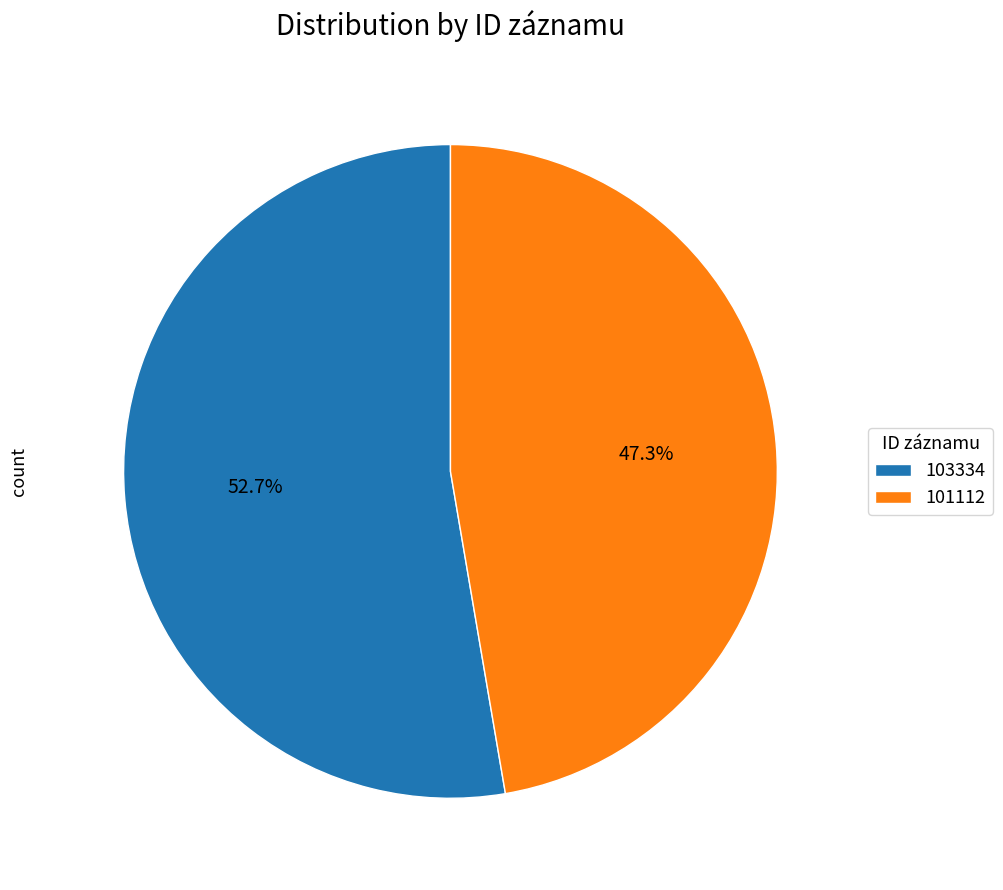

To the nearest percent, what is the combined percentage of 101112 and 103334?

100%